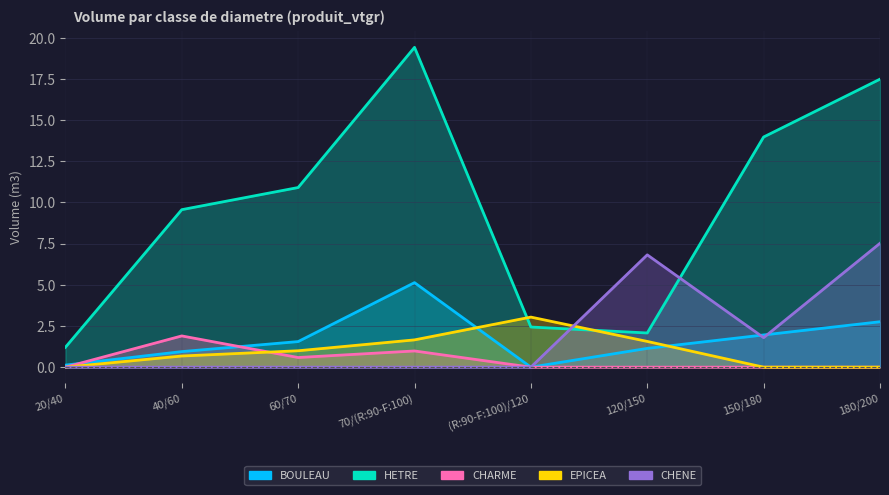

Which series has the largest range (max minus min)?

HETRE